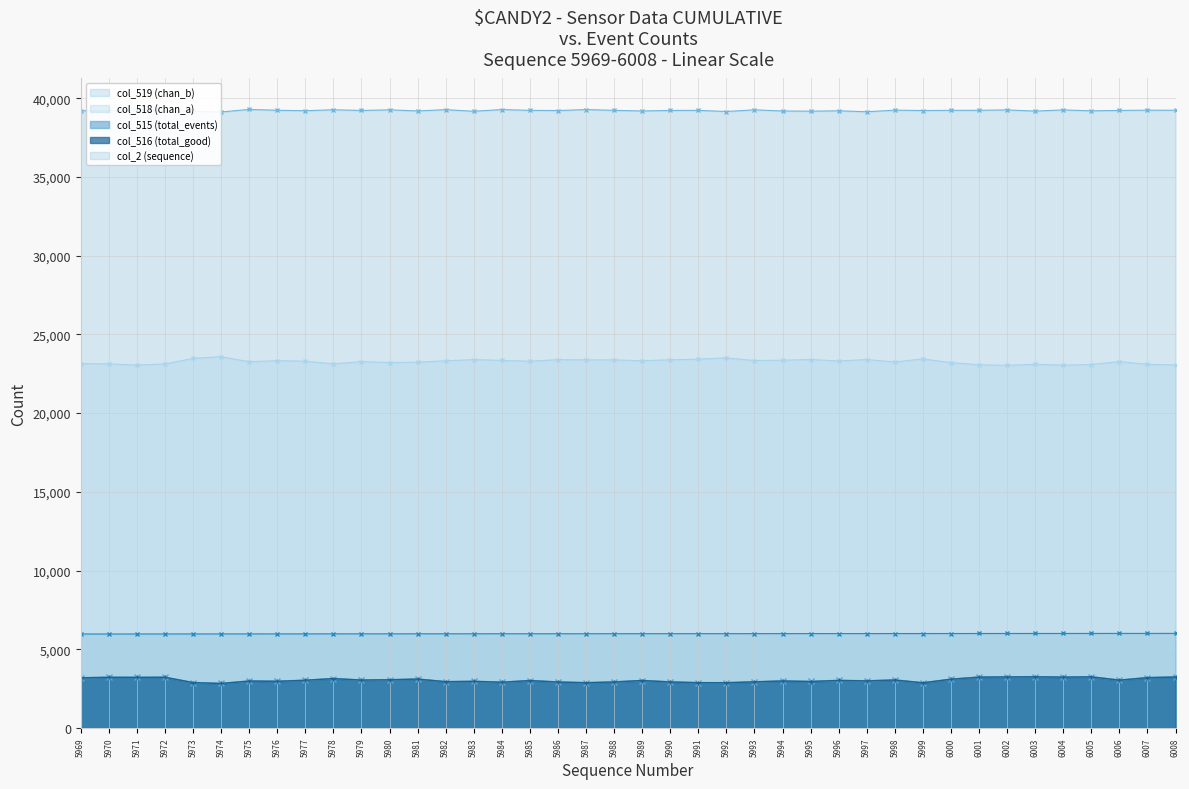

Is it true that col_519 (chan_b) equals 39242 at 6007?

True